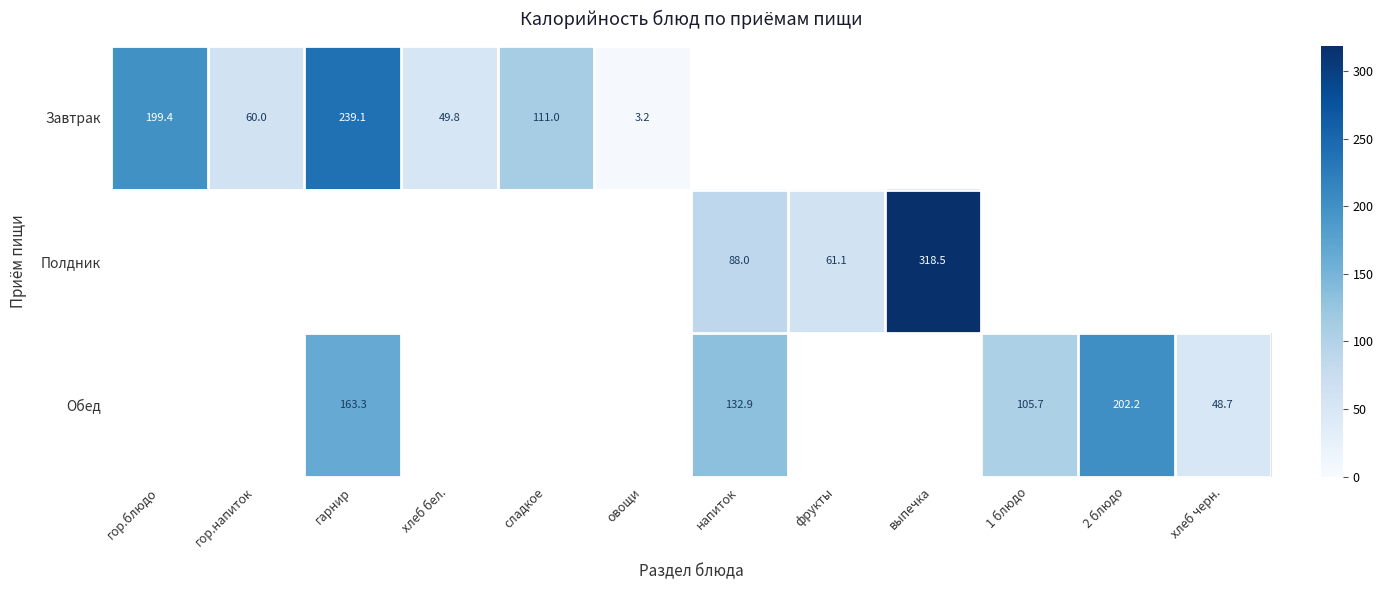

At which category does the chart reach its peak across all series?

выпечка